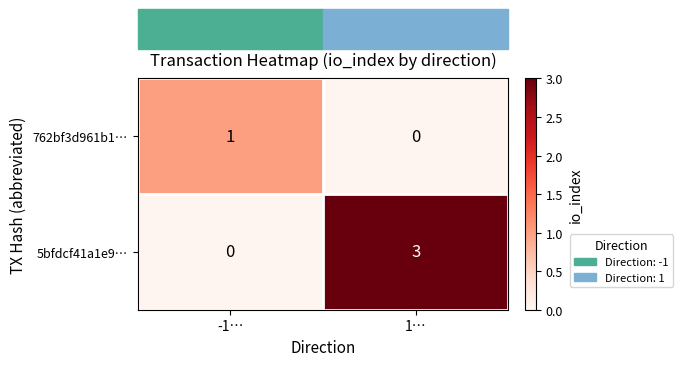

What is the sum of all 5bfdcf41a1e9… values?

3